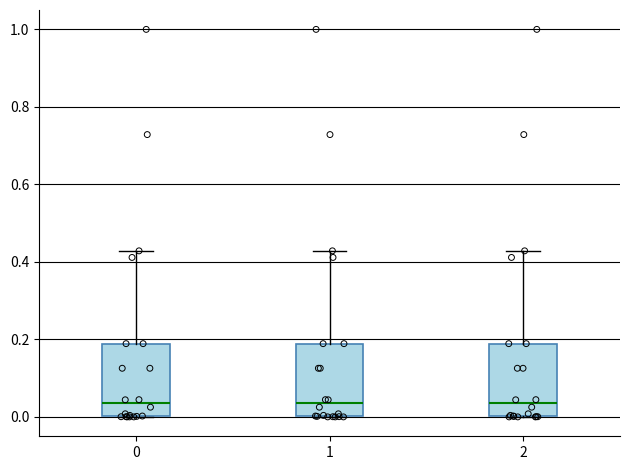

Reading left to right, read every box against the y-axis: the position of its median line, the range the box covers, and the ends of its whiskers. The values are not printed on the chart, so give them approximately, as read against the axis.

0: median 0.04, box 0.00 to 0.18, whiskers 0.00 to 0.42
1: median 0.04, box 0.00 to 0.18, whiskers 0.00 to 0.42
2: median 0.04, box 0.00 to 0.18, whiskers 0.00 to 0.42